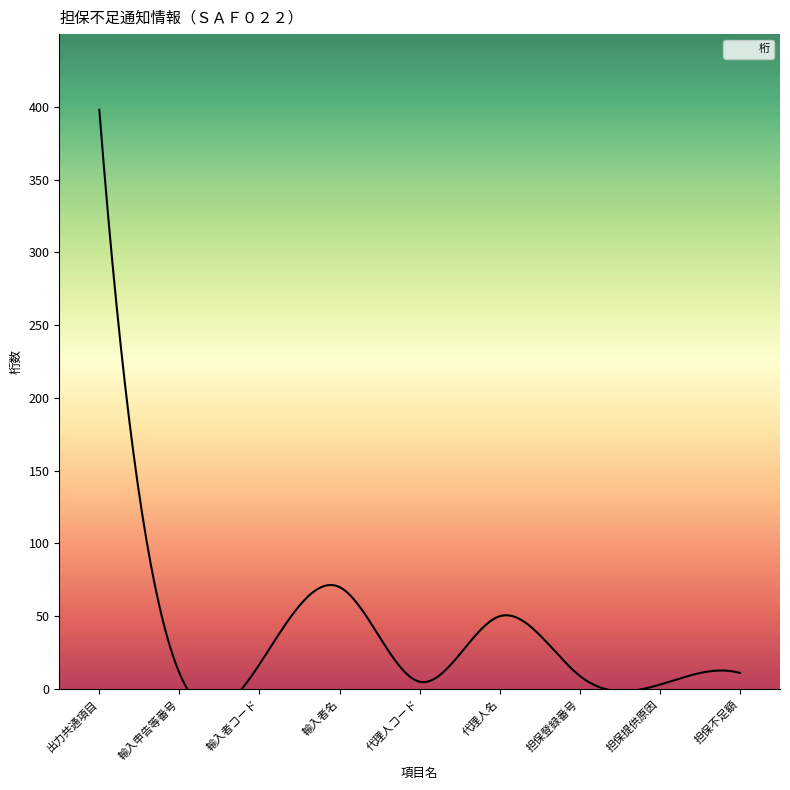

Reading left to right, extract all data points from this chart.

出力共通項目=398	輸入申告等番号=11	輸入者コード=17	輸入者名=70	代理人コード=5	代理人名=50	担保登録番号=9	担保提供原因=3	担保不足額=11